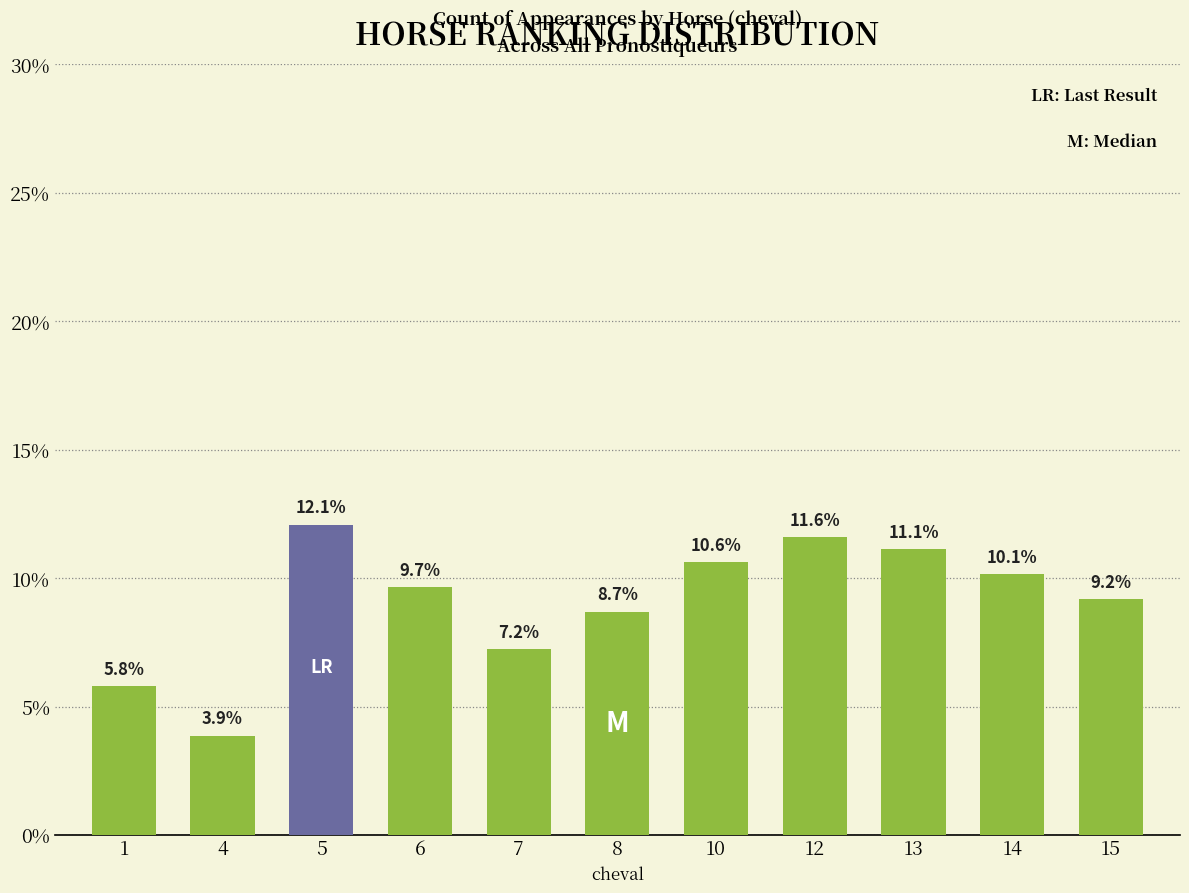

Rank the categories by value from lowest to highest.

4, 1, 7, 8, 15, 6, 14, 10, 13, 12, 5